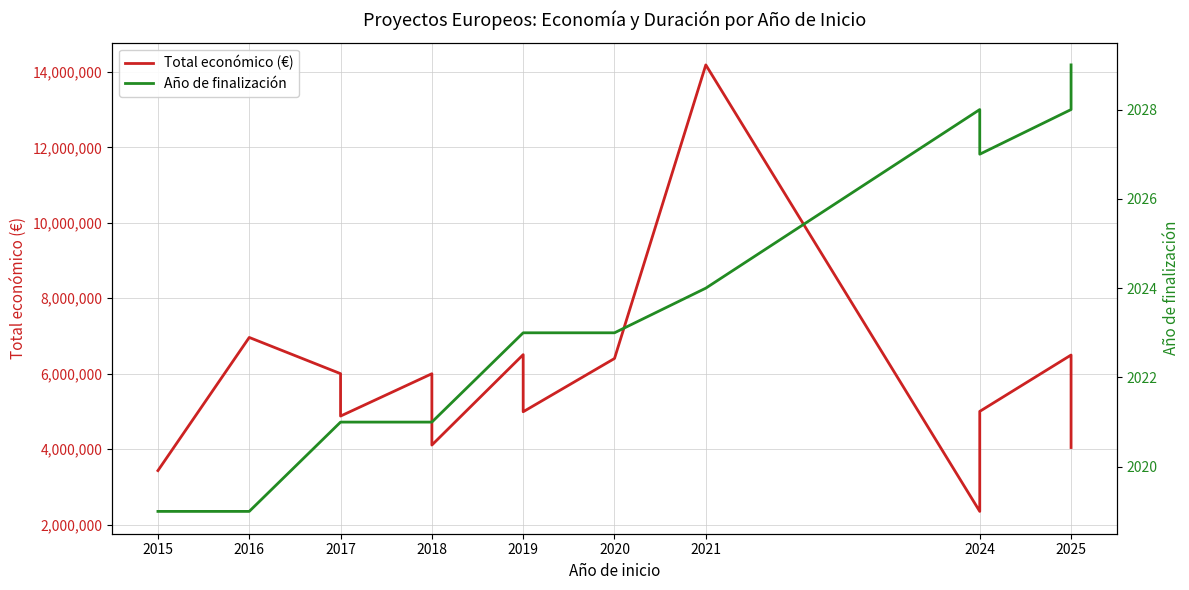

True or false: Total económico (€) and Año de finalización cross at least once.

False